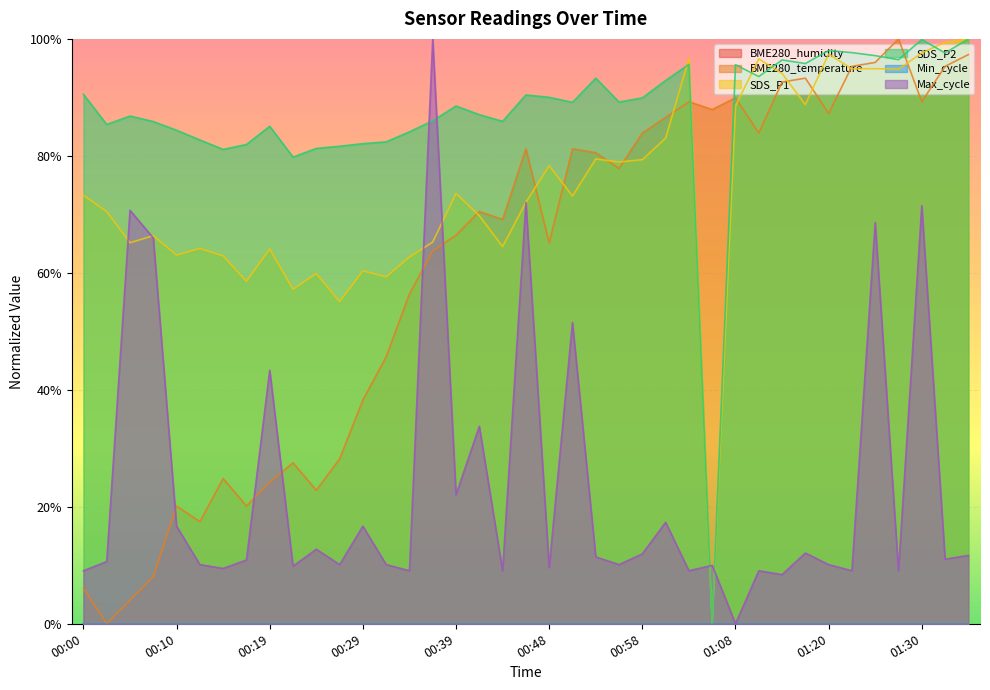

Which series has the largest range (max minus min)?

BME280_temperature